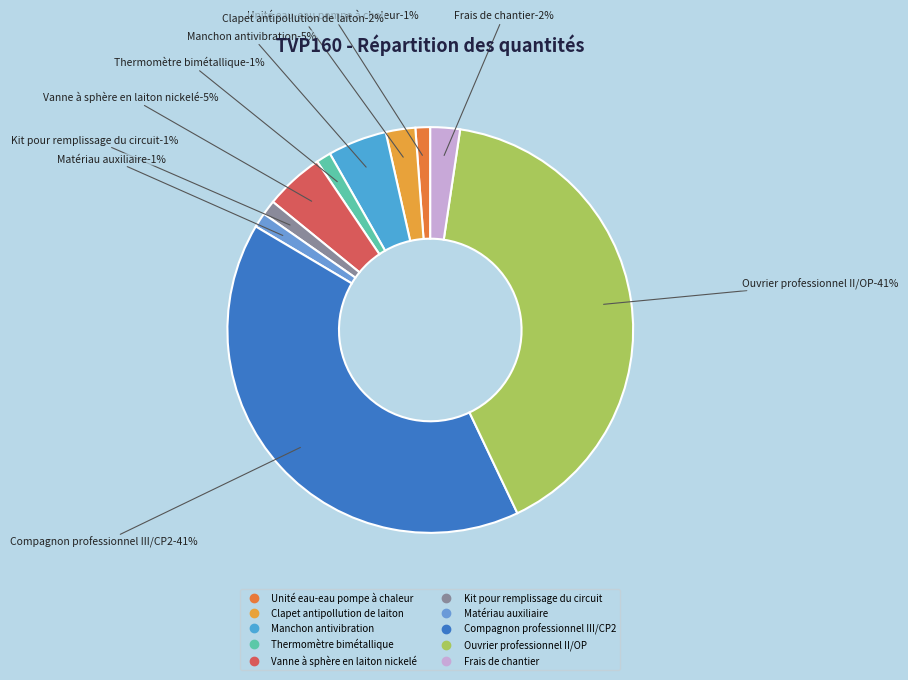

Is there a majority slice in this chart?

No